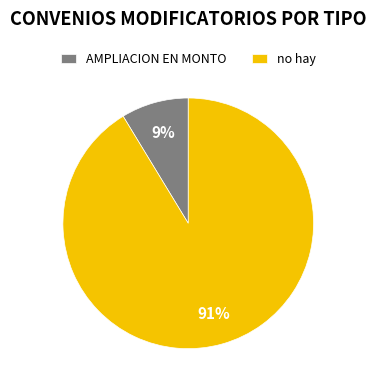

Do AMPLIACION EN MONTO and no hay together represent more than half of the pie?

Yes